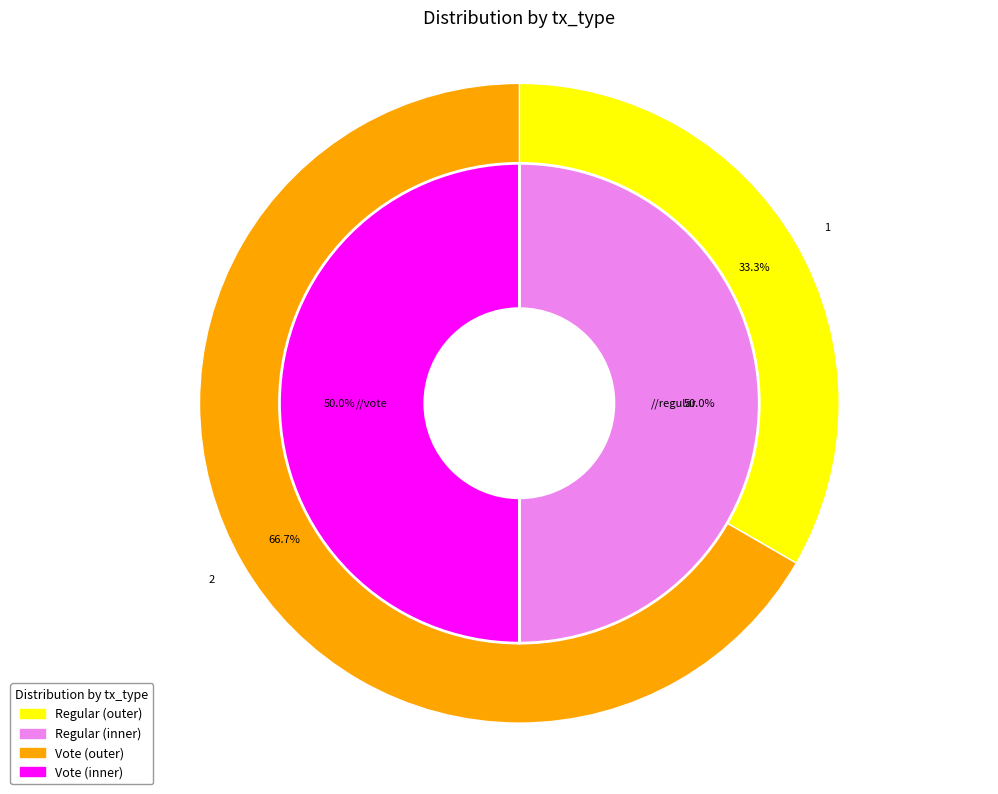

To the nearest percent, what portion does Regular represent?

50%